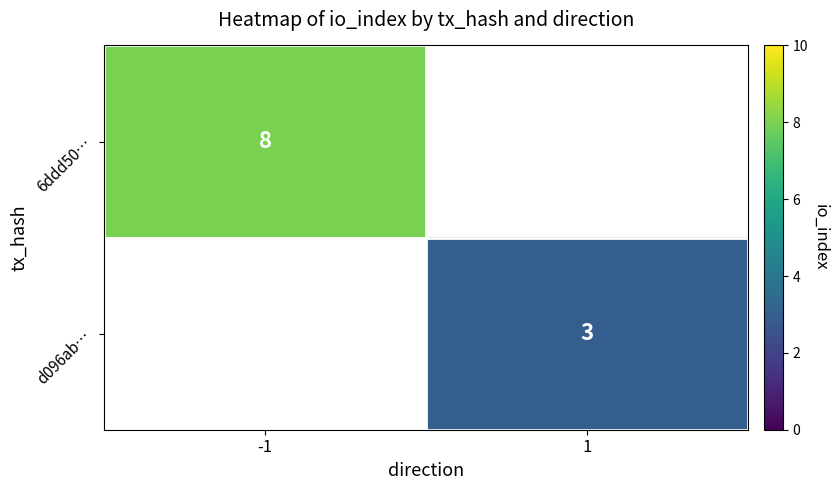

True or false: d096ab… has a value of 3 at 1.

True